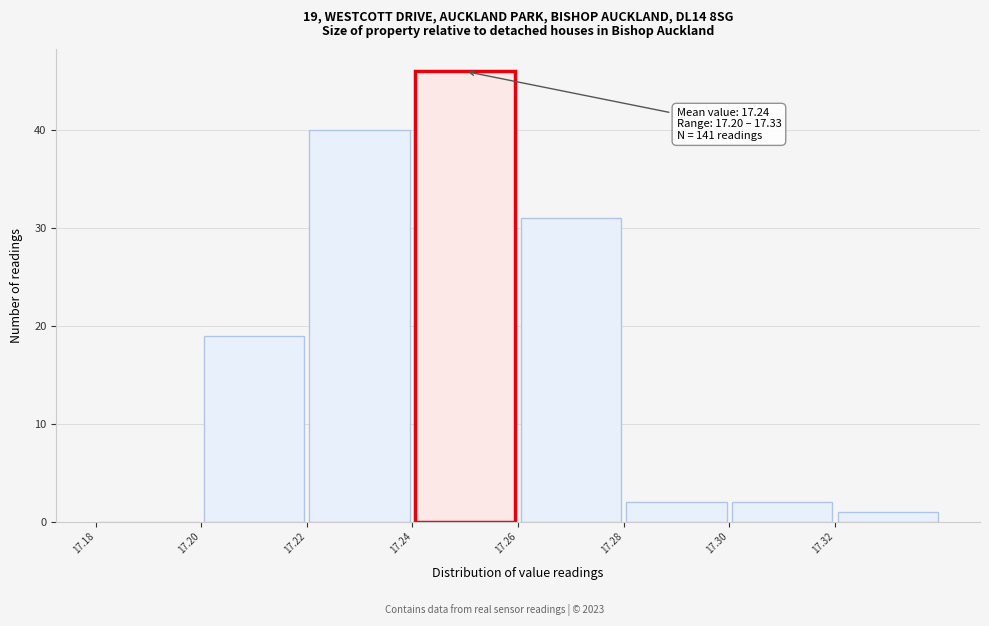

Over which range of the x-axis is the bar tallest?

17.24 to 17.26